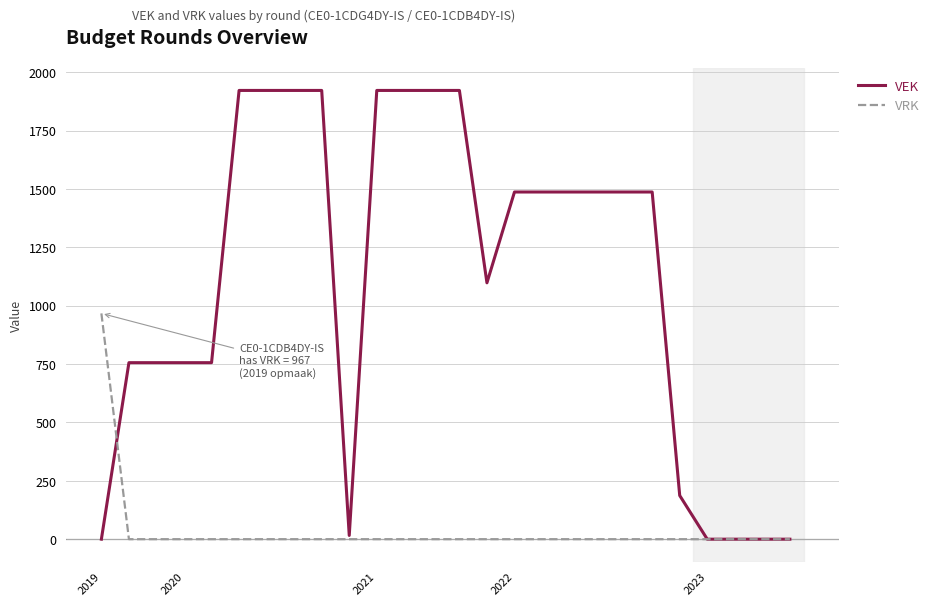

Rank the series by their average value, from highest to lowest.

VEK, VRK